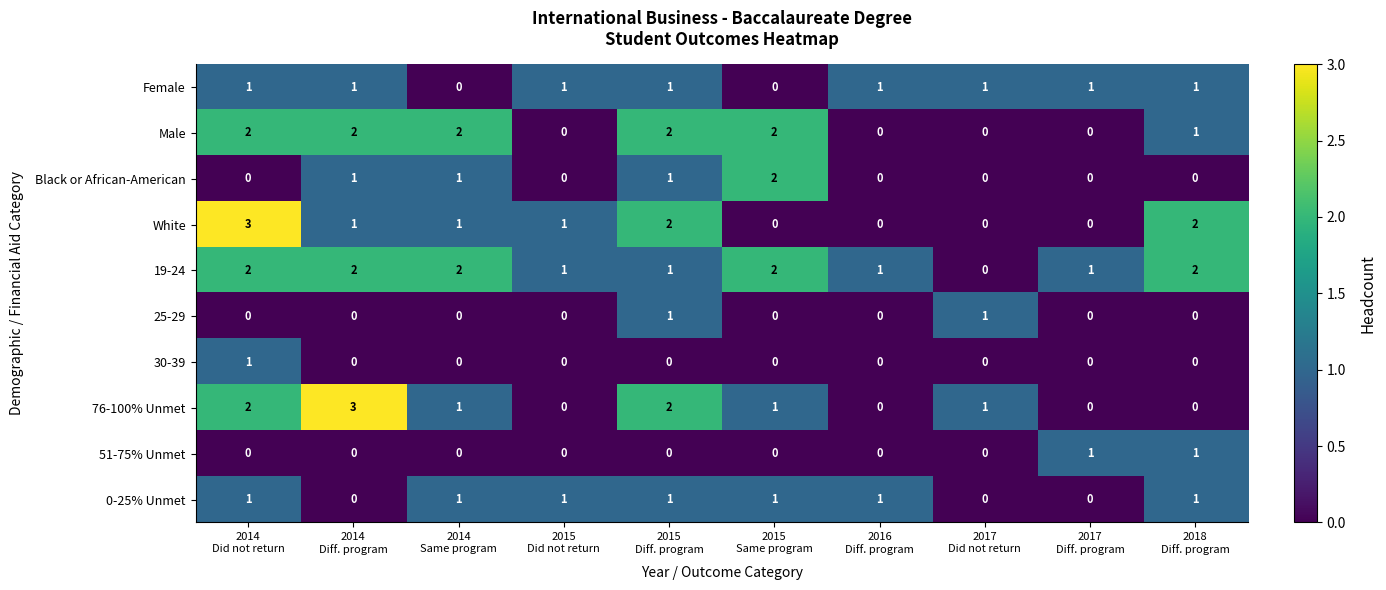

How many 76-100% Unmet values are between 0 and 2?

9